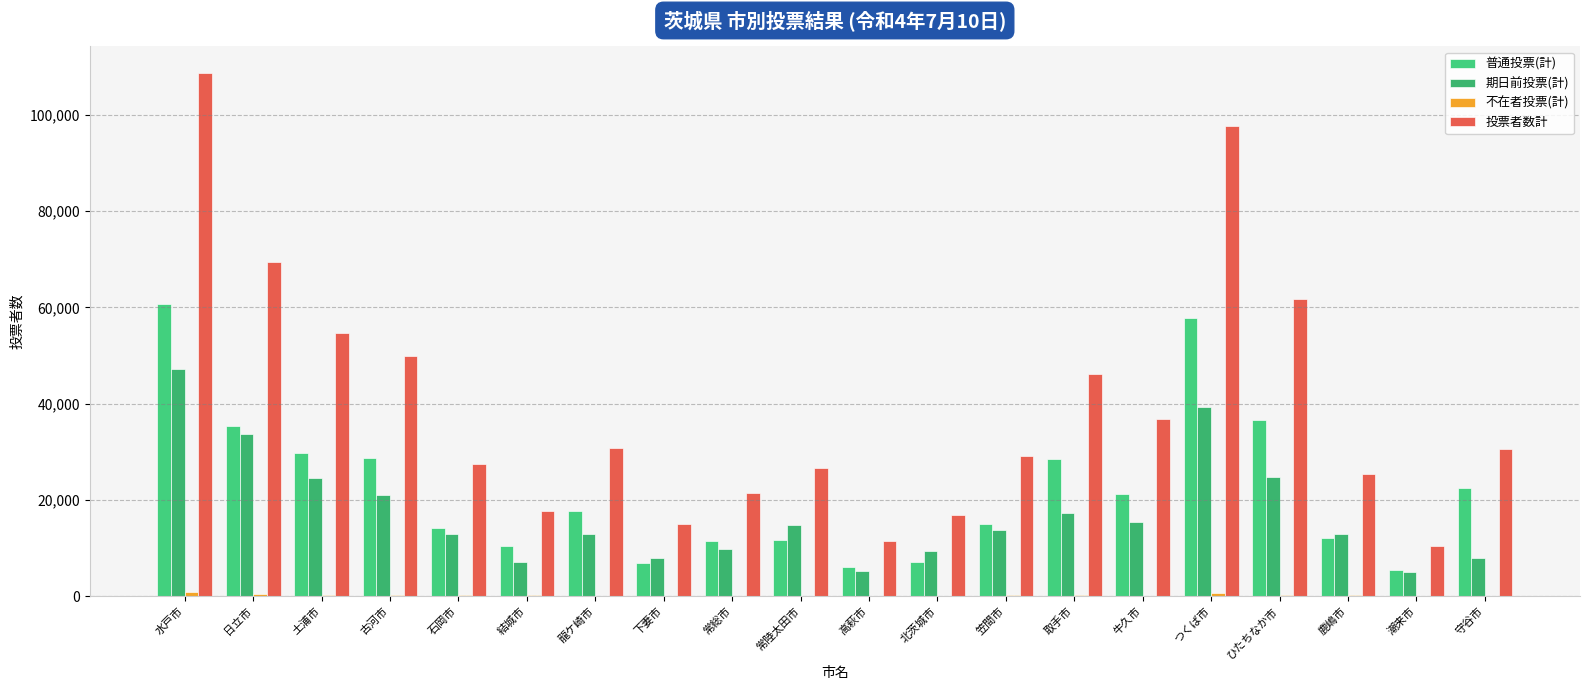

Is it true that 不在者投票(計) equals 38 at 潮来市?

True